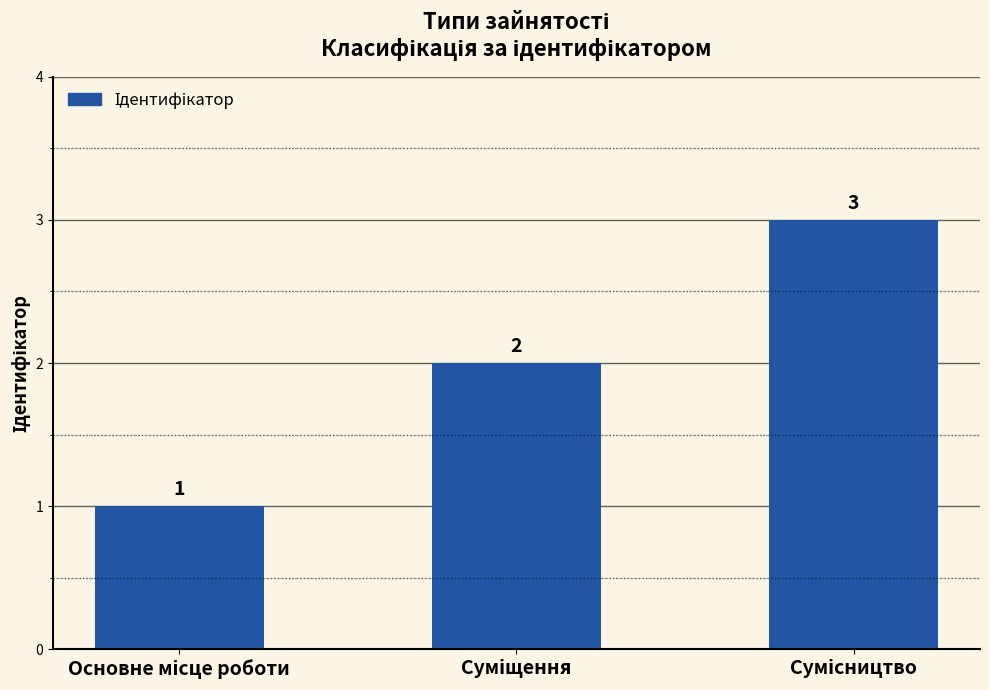

What is the maximum value shown in the chart?

3